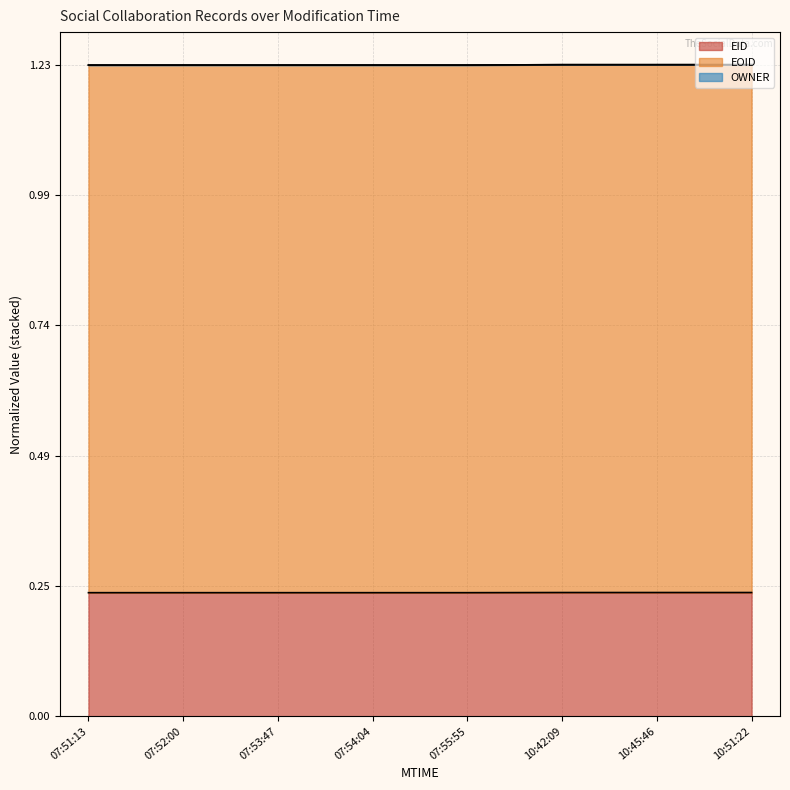

Does the chart display data point markers on the line(s)?

No